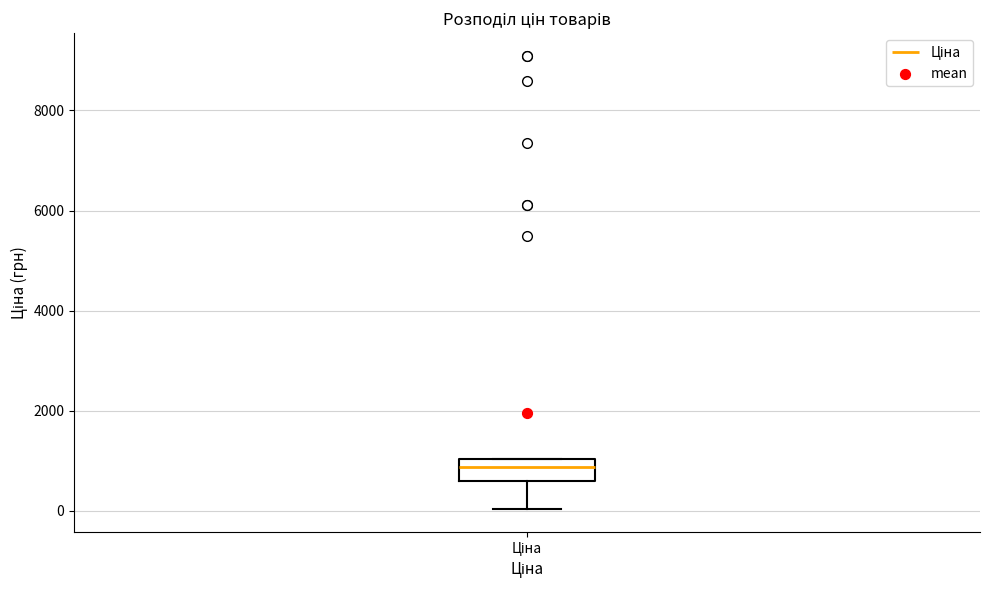

Transcribe this box plot: give where the median line is, the range the box spans, and where the two whiskers end, as read against the y-axis. The values are not printed on the chart, so give them approximately, as read against the axis.

median 800, box 600 to 1000, whiskers 0 to 1000